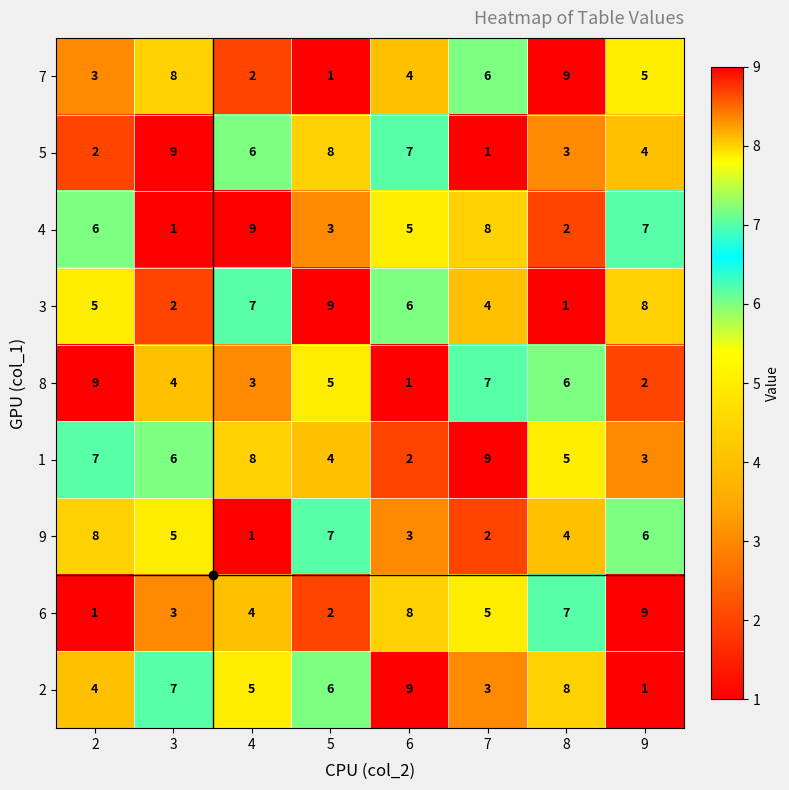

Is the value of 4 at 8 greater than the value of 5 at 4?

No